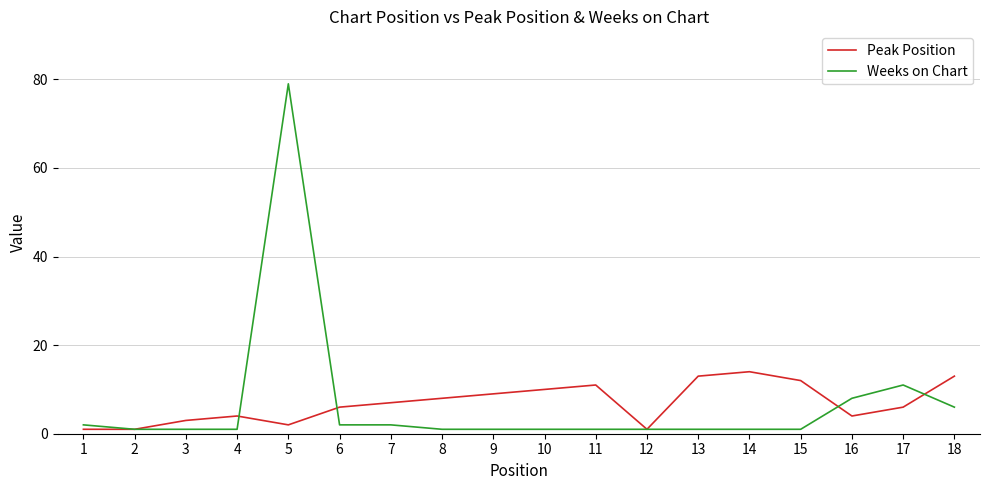

Rank the series by their maximum value, from highest to lowest.

Weeks on Chart, Peak Position